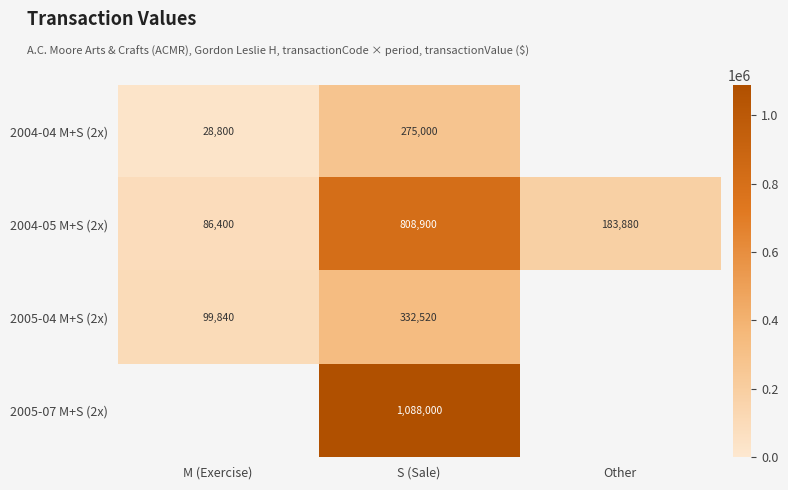

What is the difference between the highest and lowest values at S (Sale)?

813000